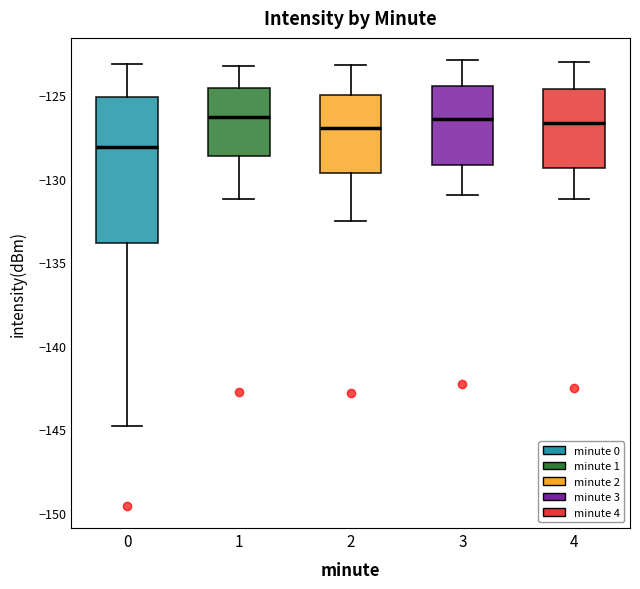

Reading left to right, transcribe this box plot: for each box, give where its median line is, the range the box spans, and where its two whiskers end, as read against the y-axis. The values are not printed on the chart, so give them approximately, as read against the axis.

0: median -128.0, box -134.0 to -125.0, whiskers -145.0 to -123.0
1: median -126.5, box -128.5 to -124.5, whiskers -131.0 to -123.0
2: median -127.0, box -129.5 to -125.0, whiskers -132.5 to -123.0
3: median -126.5, box -129.0 to -124.5, whiskers -131.0 to -123.0
4: median -126.5, box -129.5 to -124.5, whiskers -131.0 to -123.0